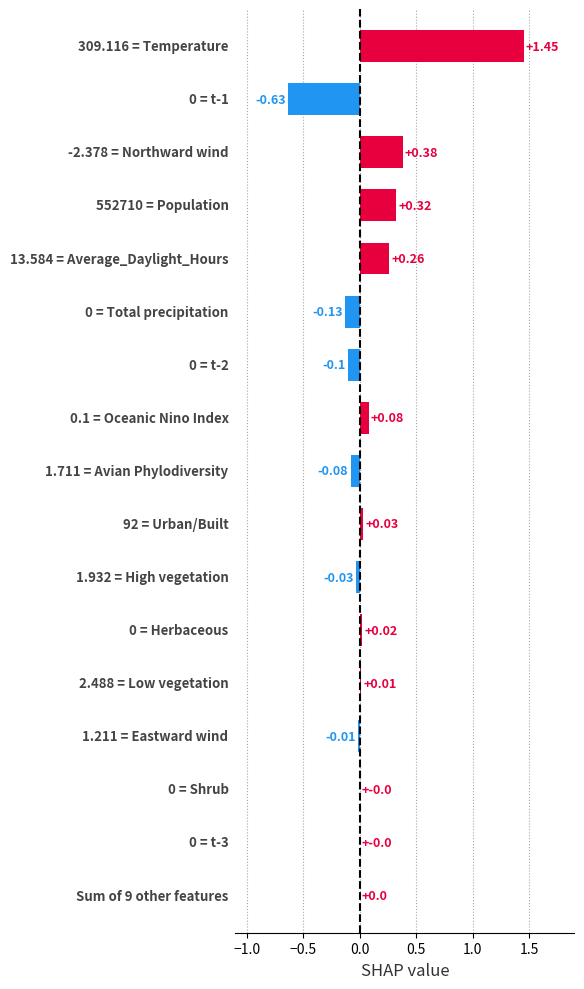

How many categories are shown in the chart?

17